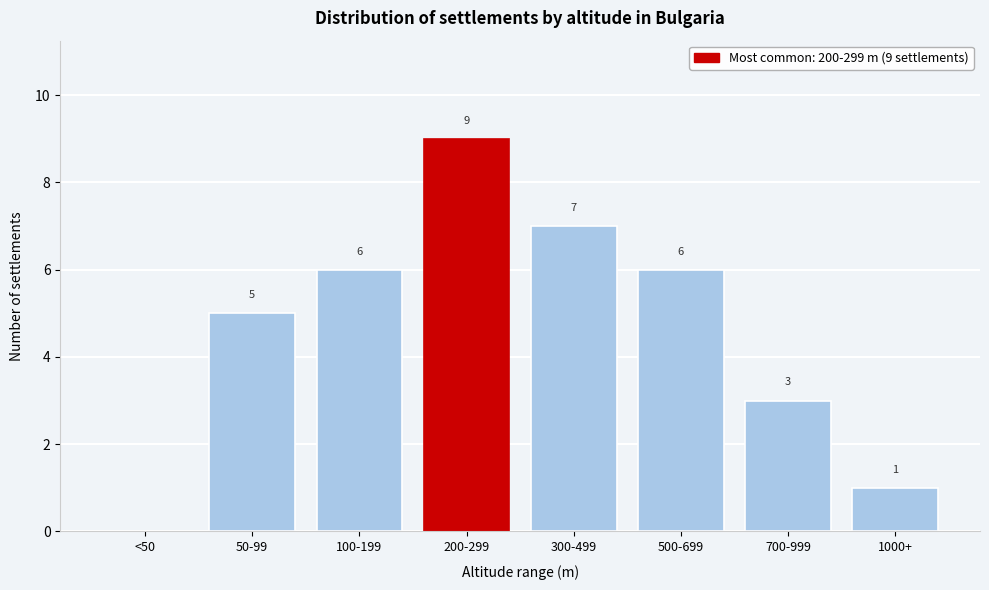

Reading right to left, what are all the values shown in this chart?

1000+=1	700-999=3	500-699=6	300-499=7	200-299=9	100-199=6	50-99=5	<50=0